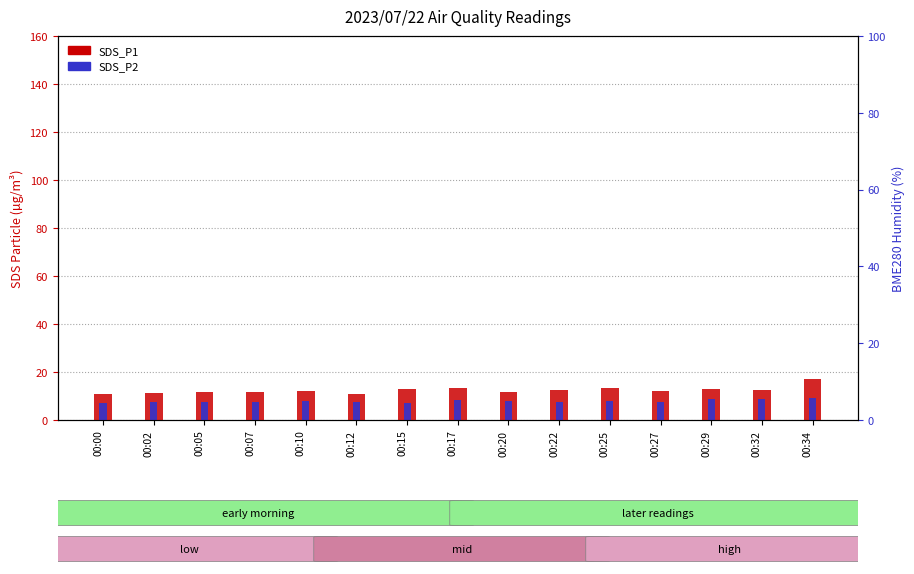

List the series in order of their peak value, highest first.

SDS_P1, SDS_P2